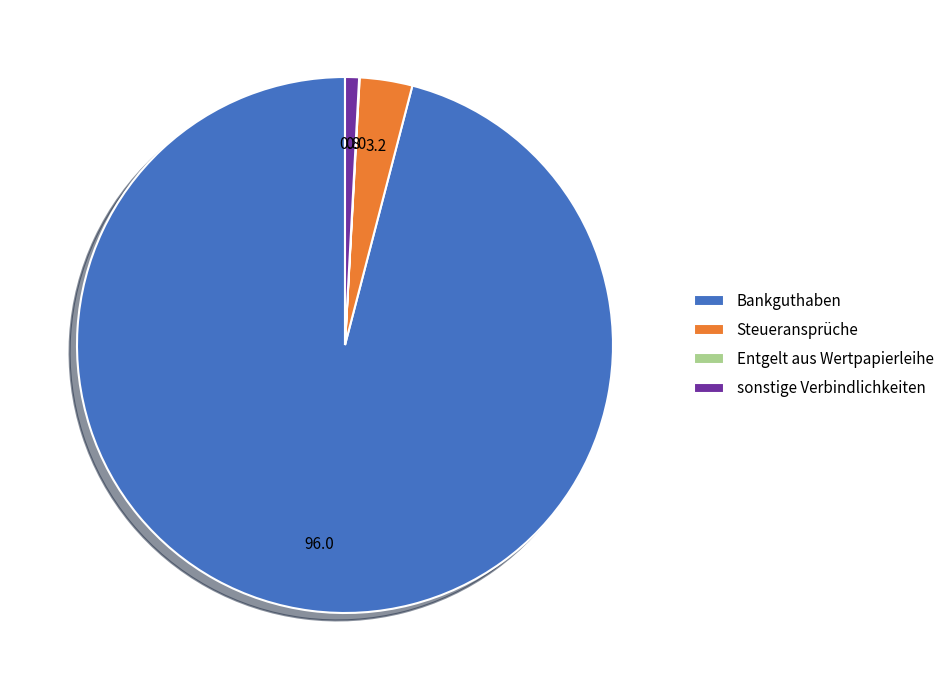

Approximately how many times larger is the value at sonstige Verbindlichkeiten compared to Steueransprüche?

0.3